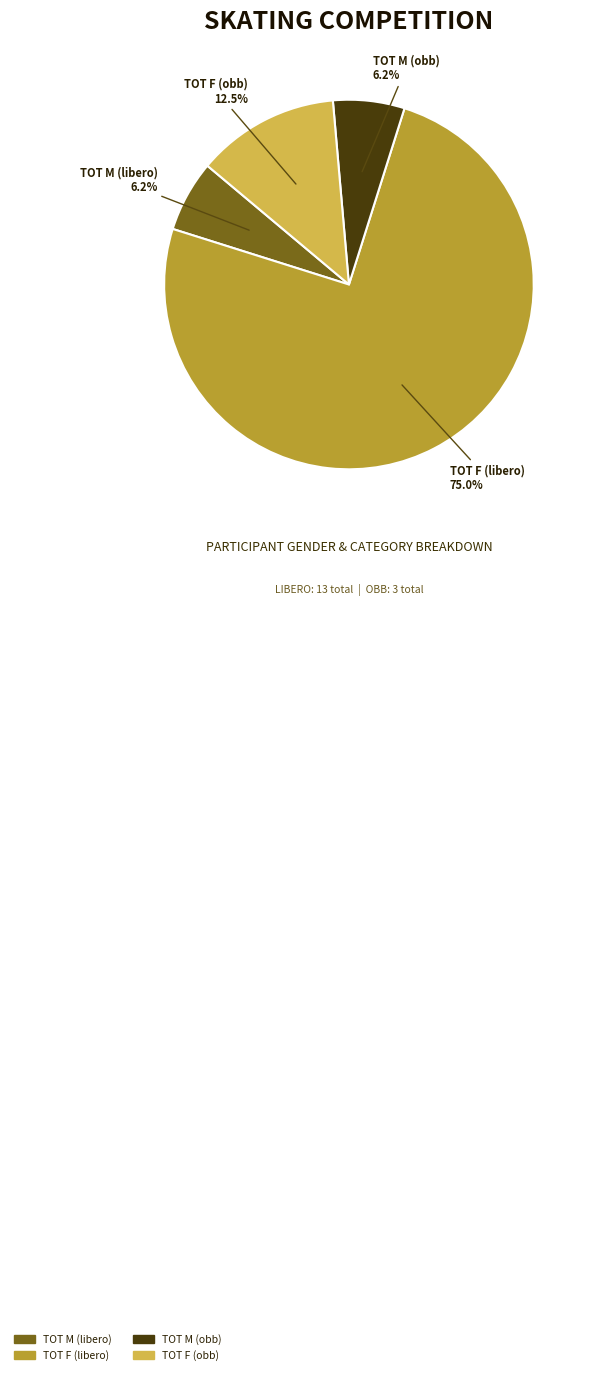

Which slice is the largest?

TOT F (libero)